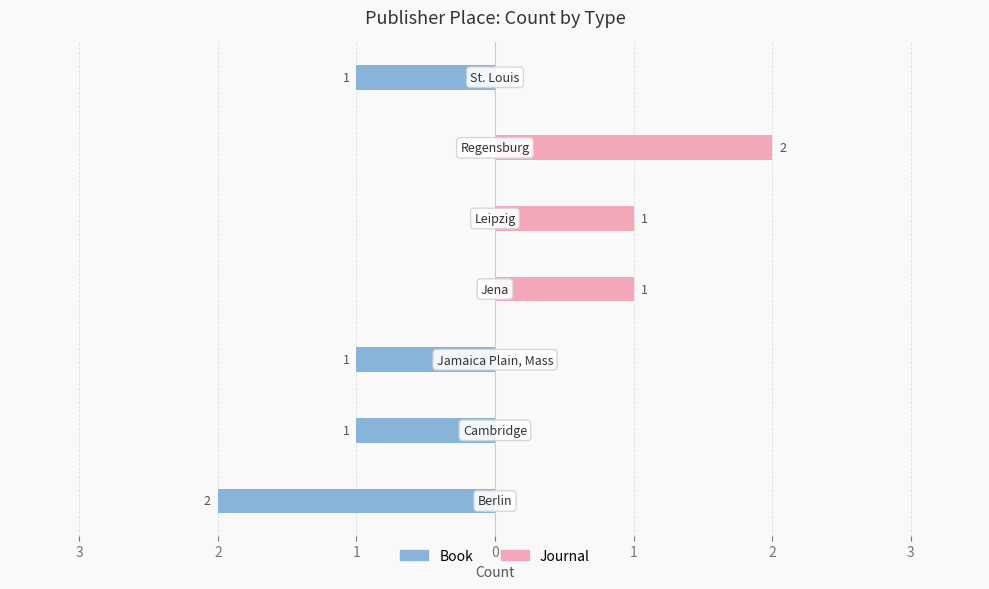

True or false: Book has a value of 0 at 1.

True